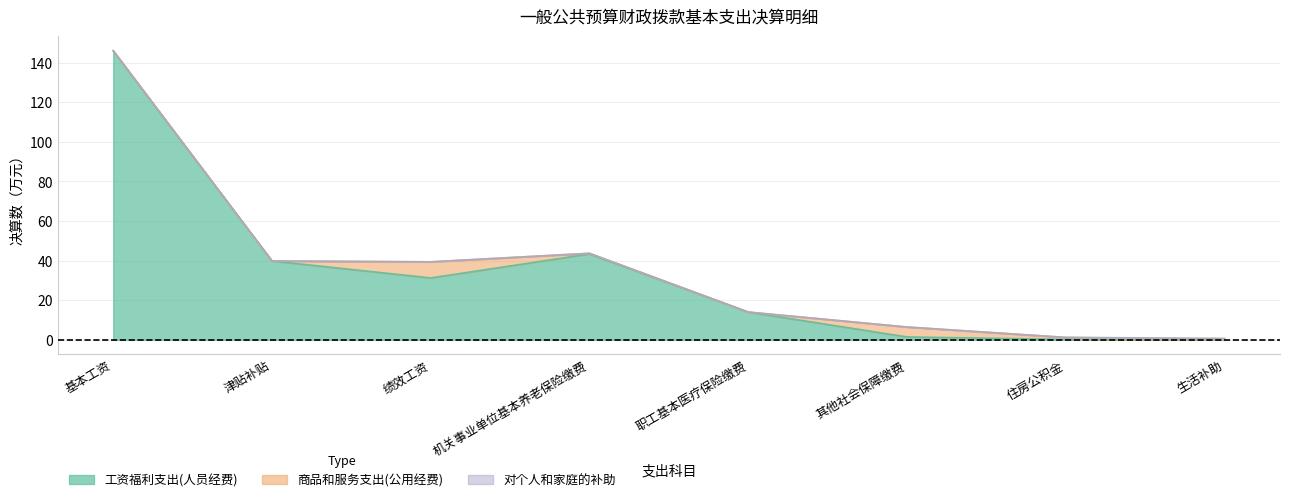

What is the total value across all series at 住房公积金?

1.2